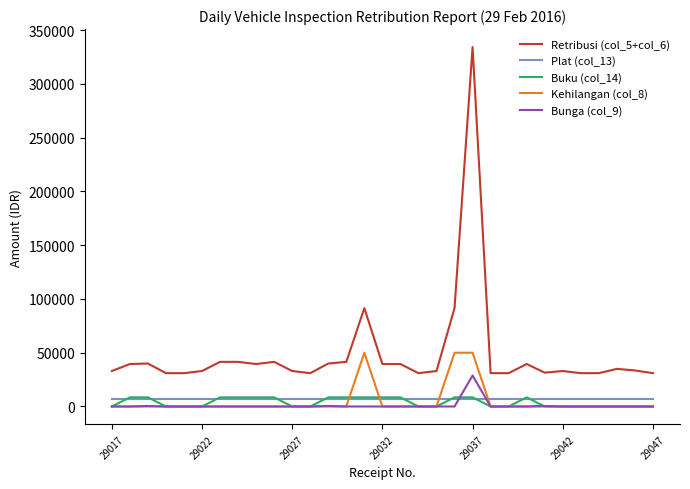

How many lines are shown in the chart?

5